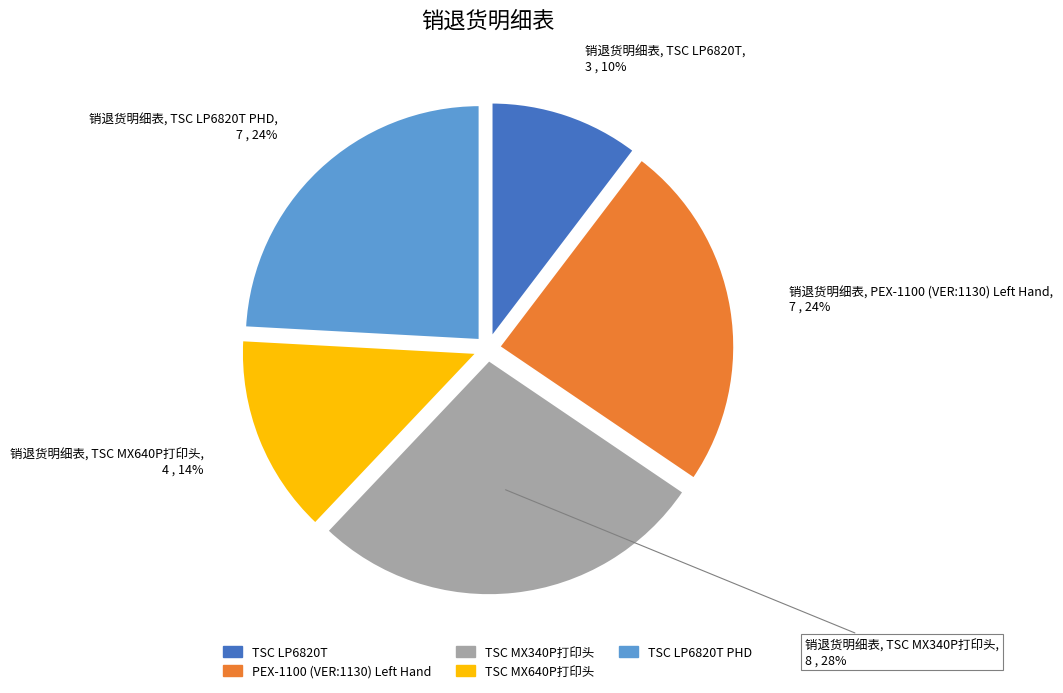

To the nearest percent, what is the average slice percentage?

20%